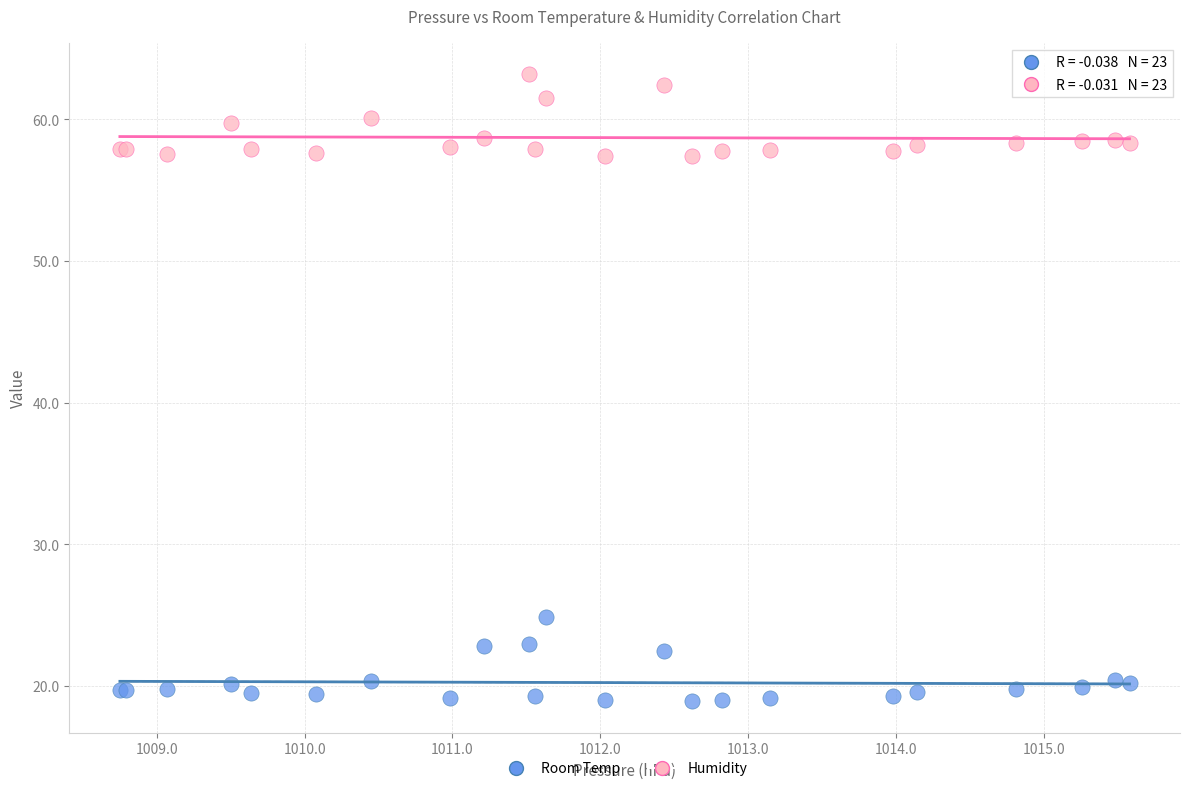

Which series reaches the minimum Y coordinate?

Room Temp